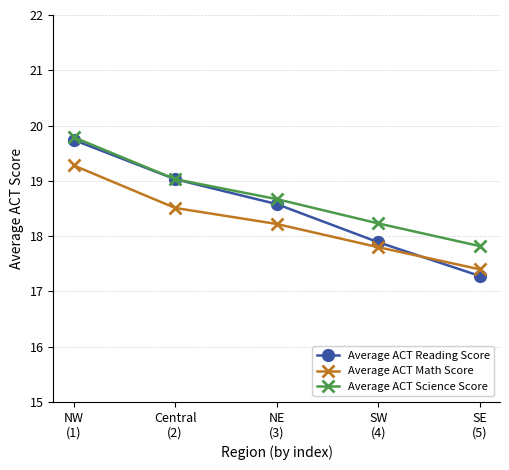

How many values in the Average ACT Math Score series are below 18?

2